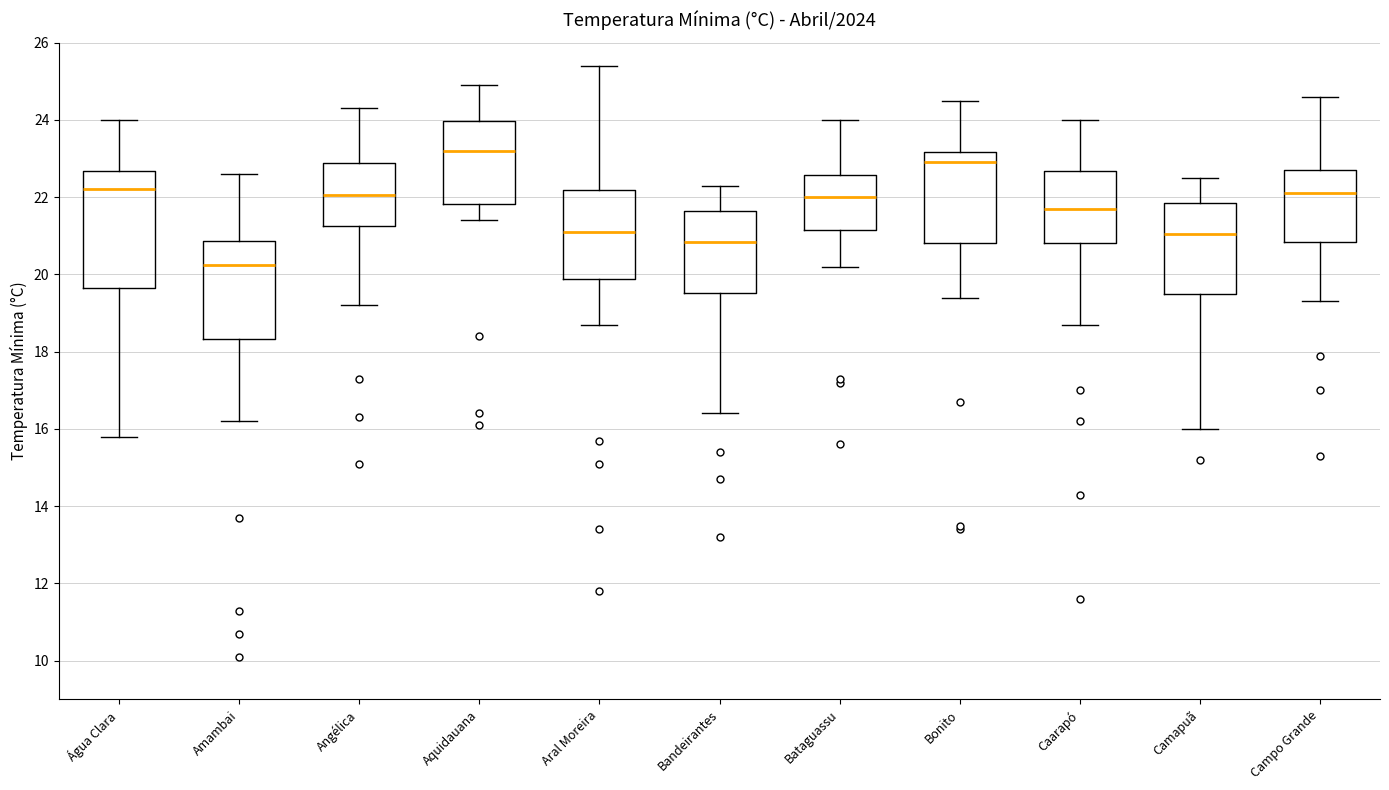

Comparing the boxes themselves (not the whiskers), which one is the tallest?

Água Clara